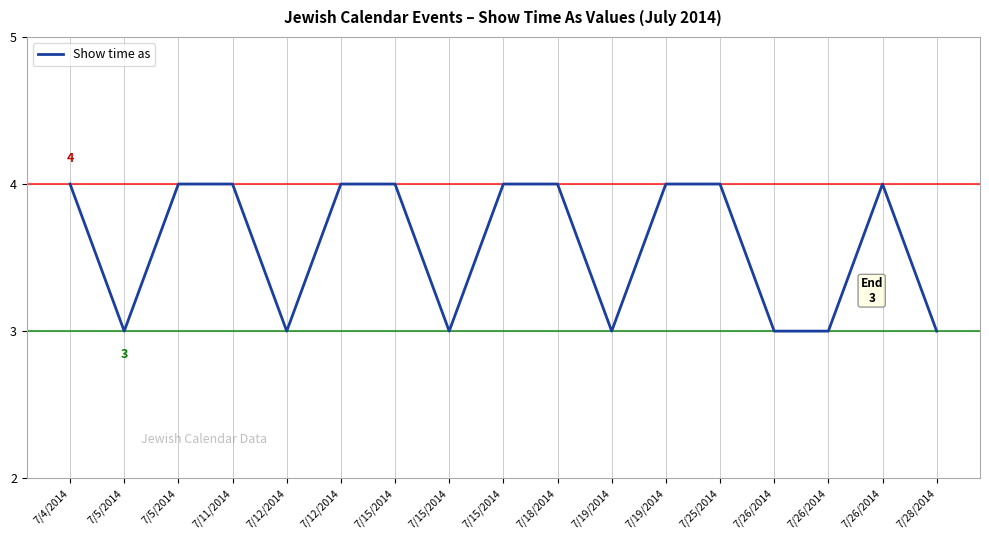

What is the average value?

4